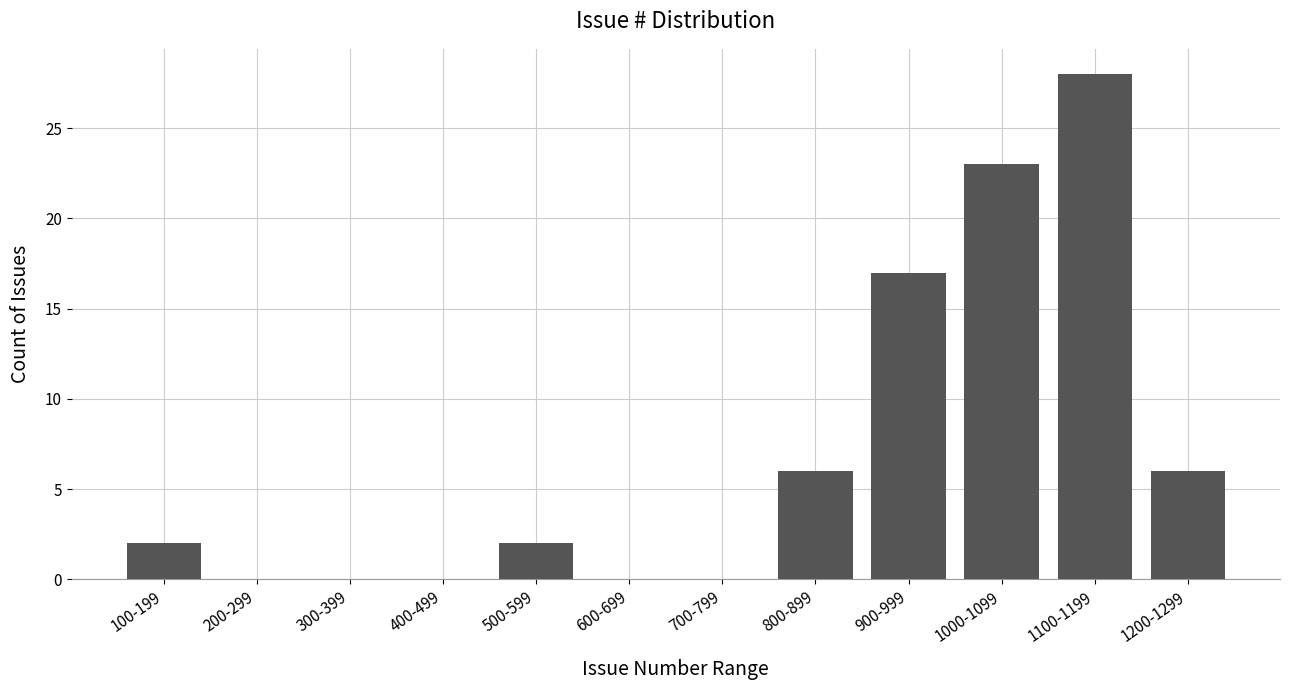

Reading left to right, what are all the values shown in this chart?

100-199=2	200-299=0	300-399=0	400-499=0	500-599=2	600-699=0	700-799=0	800-899=6	900-999=17	1000-1099=23	1100-1199=28	1200-1299=6